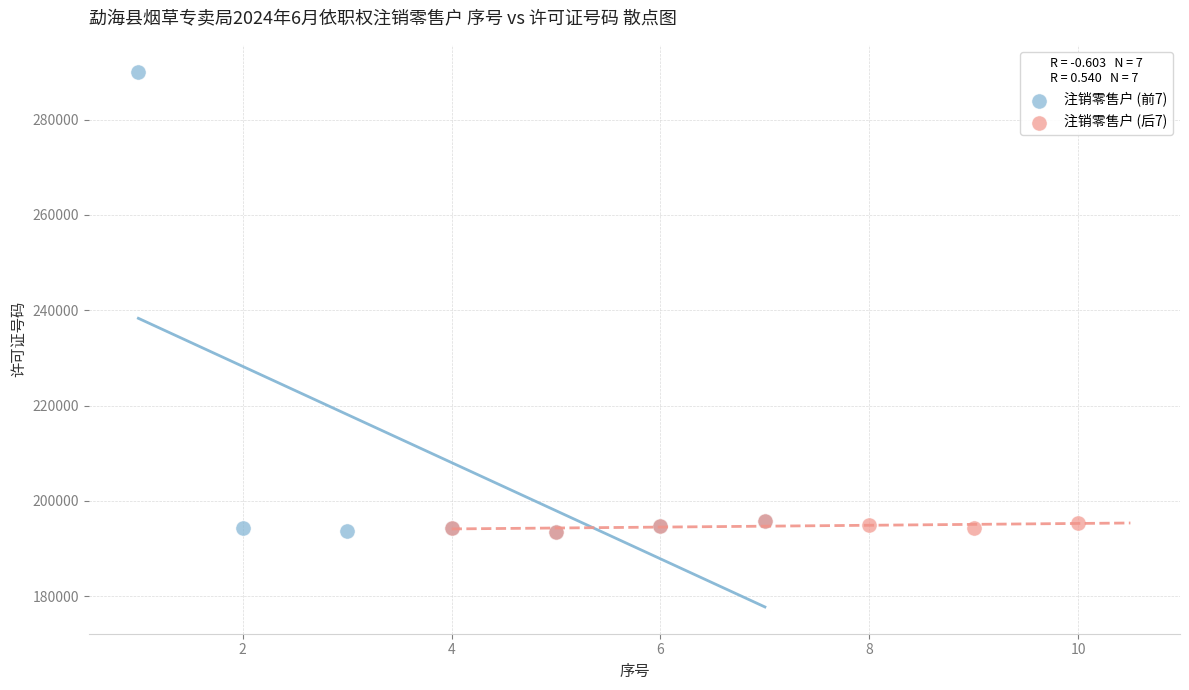

Which series has the widest spread of Y values?

注销零售户 (前7)